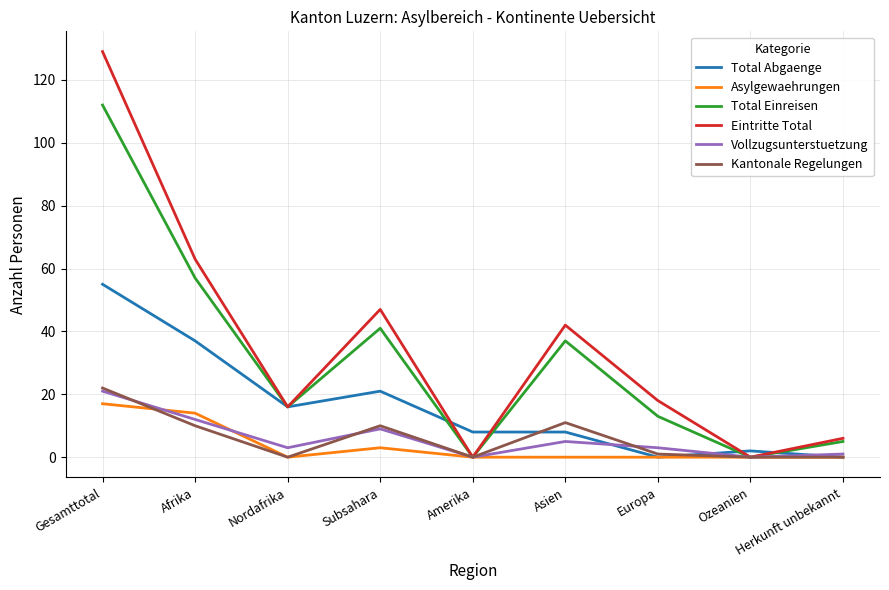

Is the value of Eintritte Total at Asien greater than the value of Vollzugsunterstuetzung at Gesamttotal?

Yes